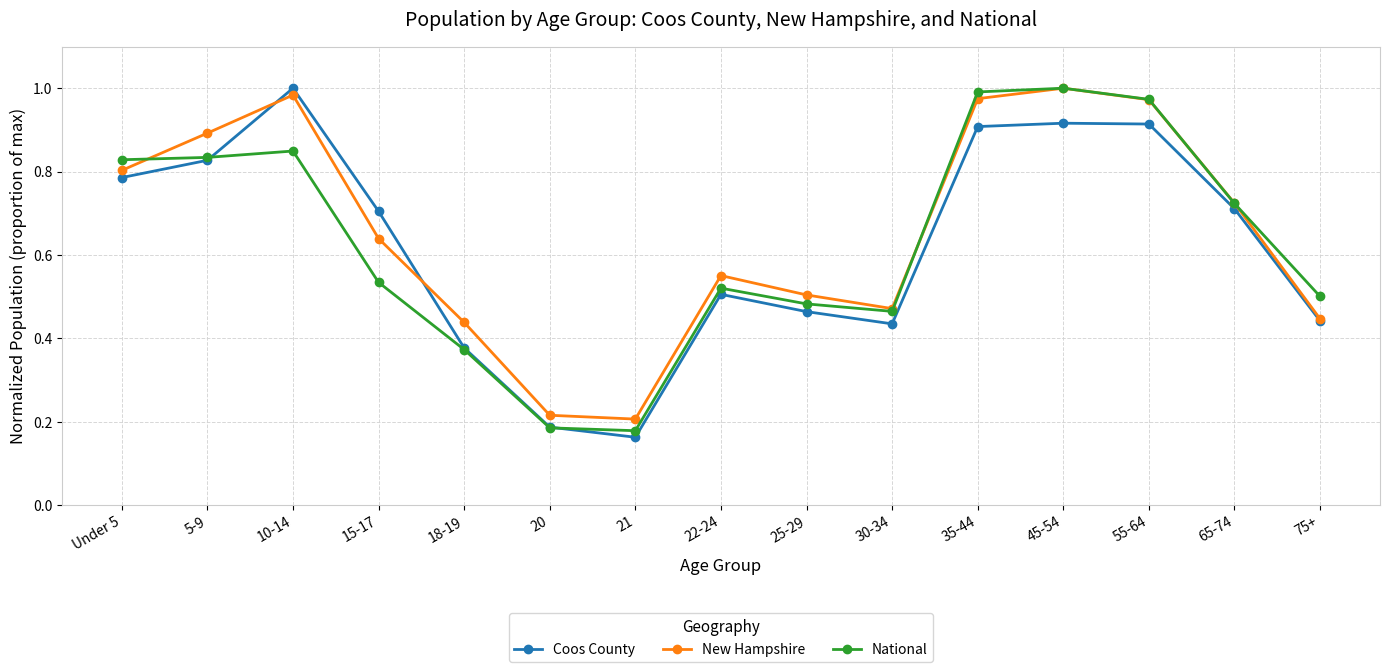

Rank the series by their average value, from highest to lowest.

New Hampshire, National, Coos County